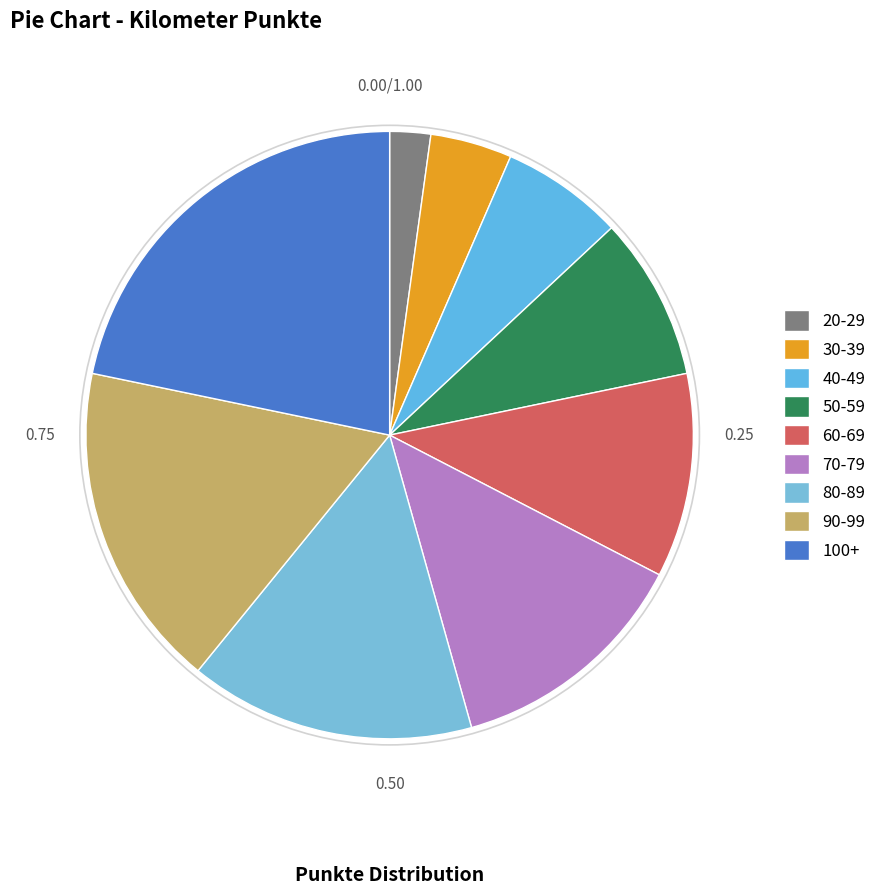

How many slices are in this pie chart?

9